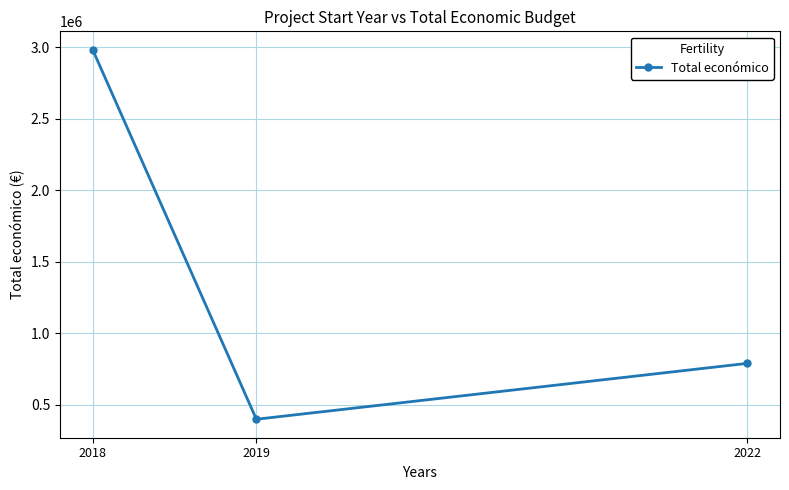

Which label corresponds to the smallest value in the chart?

2019